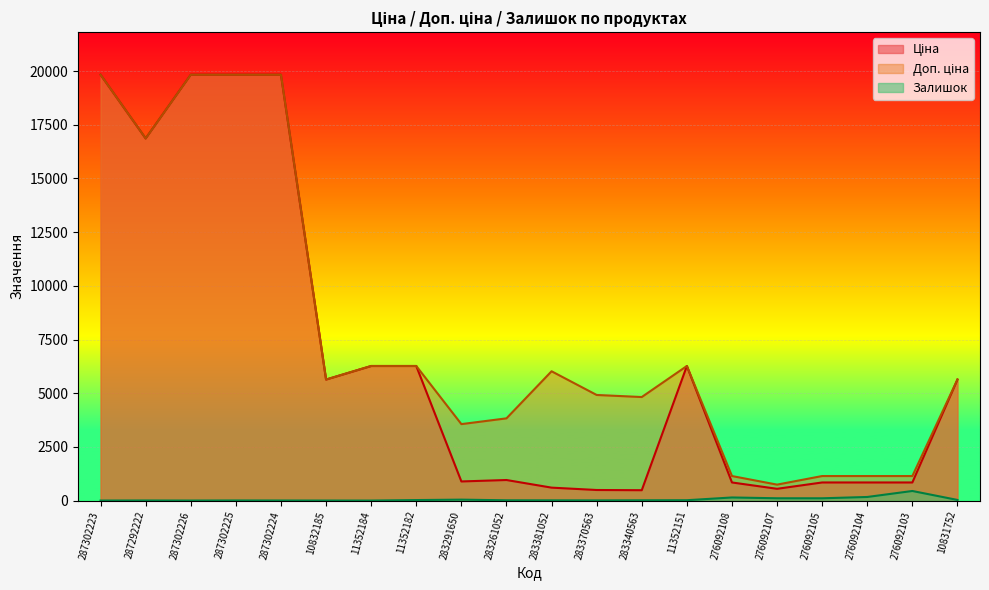

Read the Залишок value at 11352182.

23.0